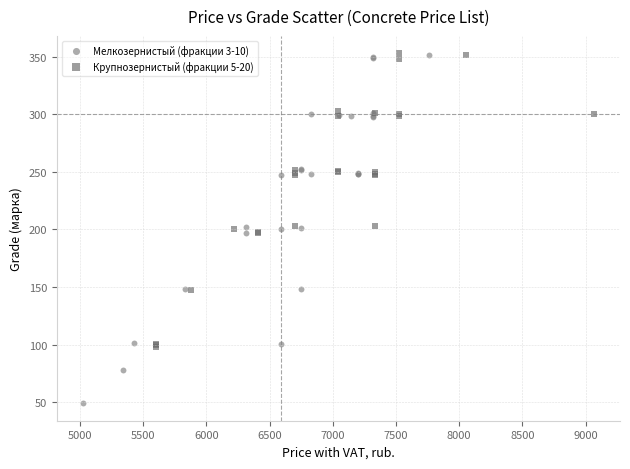

Which series has the largest Y range (max minus min)?

Мелкозернистый (фракции 3-10)